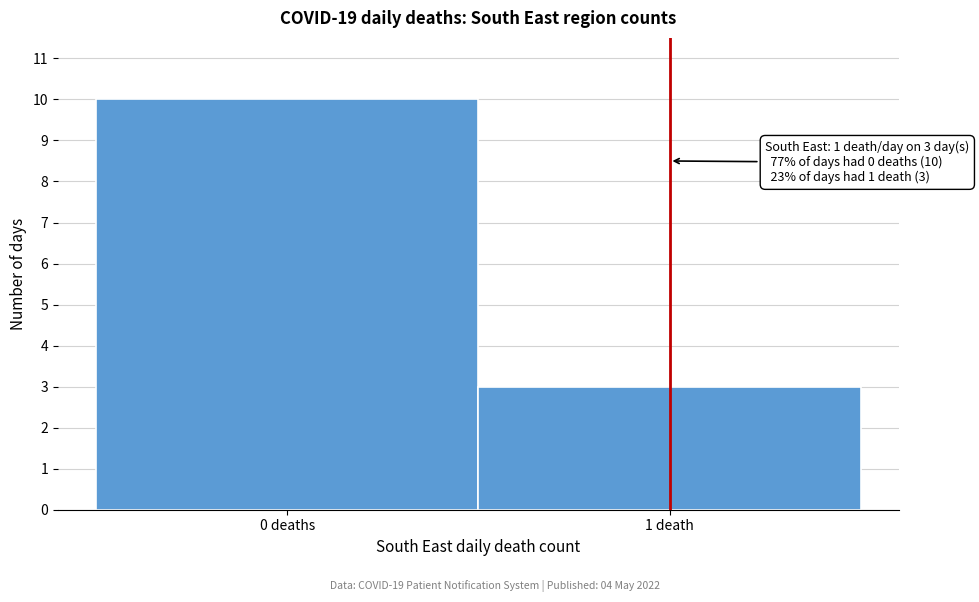

Reading left to right, transcribe all the data shown in this chart.

0 deaths=10	1 death=3